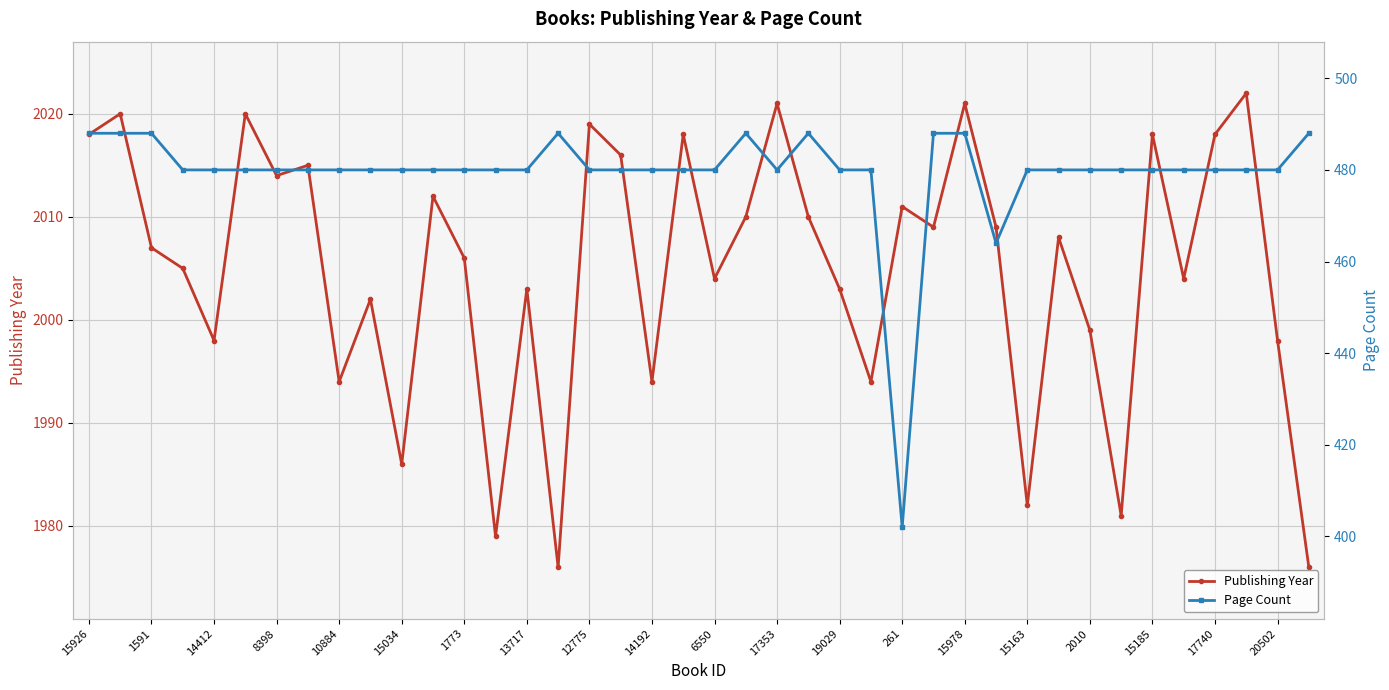

What is the minimum value shown in the chart?

402